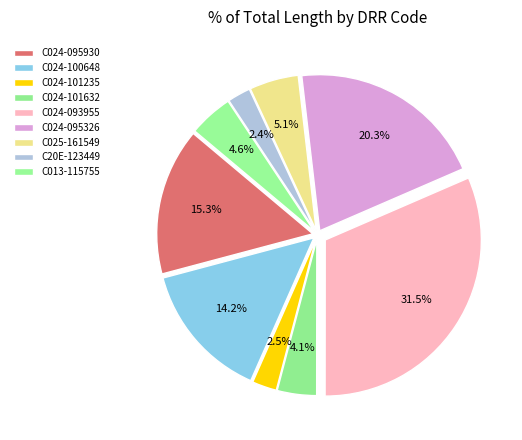

How many segments does this pie chart have?

9